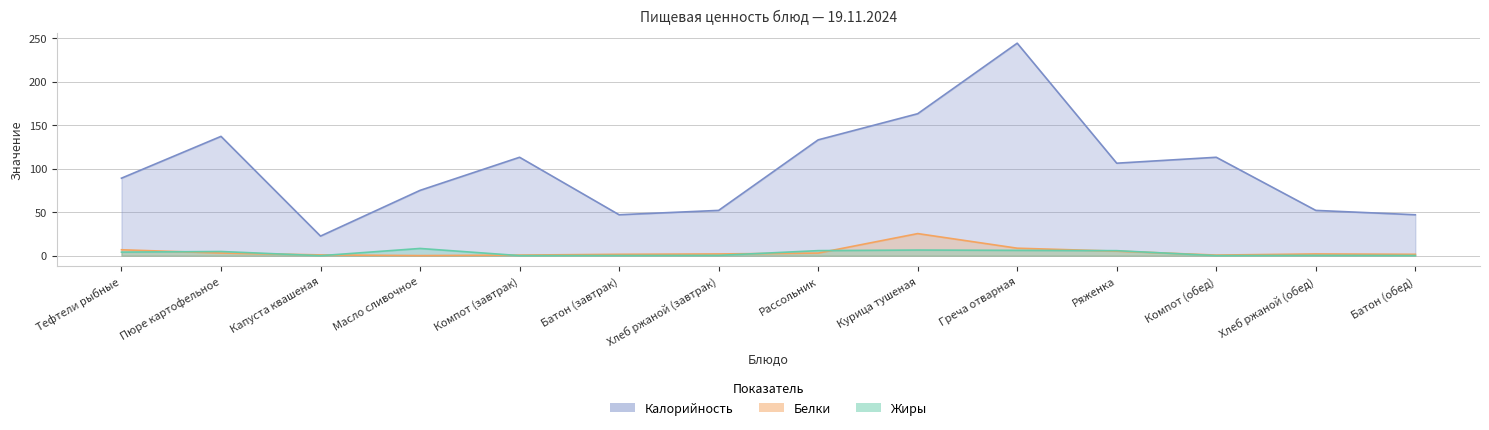

Reading left to right, what are all the values shown in this chart?

Калорийность: 89.0	137.0	22.5	75.0	113.0	47.0	52.0	133.0	163.0	244.0	106.2	113.0	52.0	47.0
Белки: 6.8	3.1	0.9	0.1	0.7	1.6	2.0	3.0	25.4	8.6	5.2	0.7	2.0	1.6
Жиры: 4.1	4.8	0.0	8.3	0.1	0.2	0.4	5.8	6.5	6.1	5.8	0.1	0.4	0.2